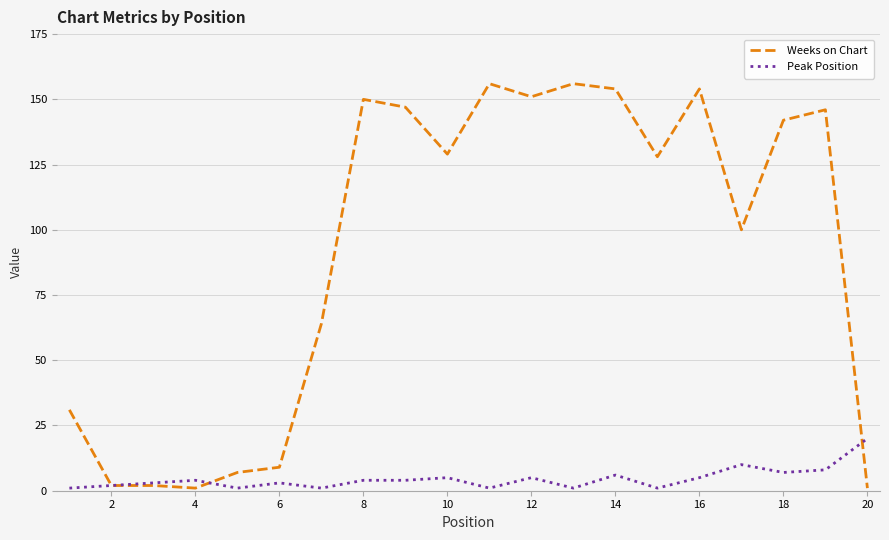

What is the highest value of the Weeks on Chart series?

156